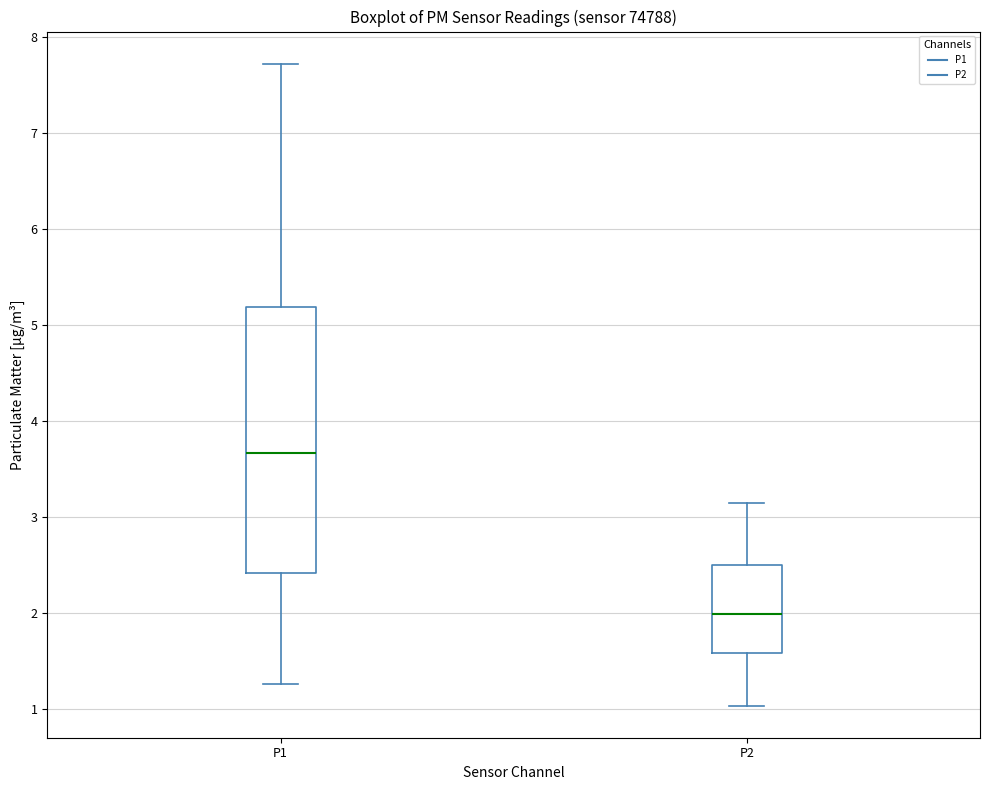

Comparing the boxes themselves (not the whiskers), which one is the tallest?

P1